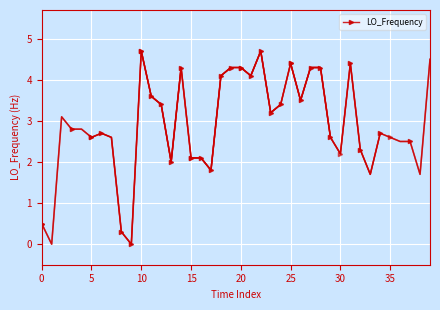

Which has a higher value, 13 or 10?

10